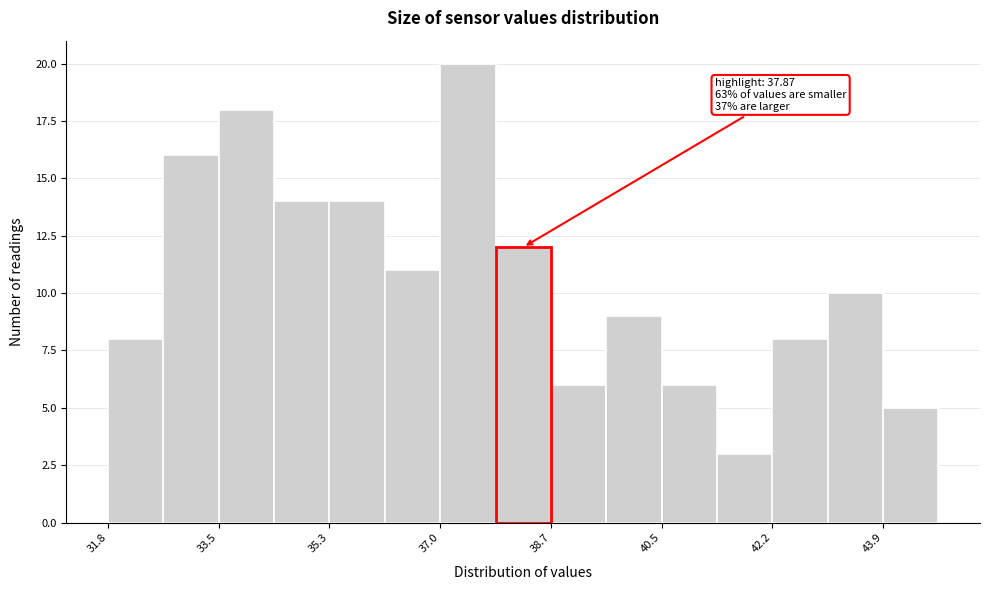

Over which range of the x-axis is the bar tallest?

37.0 to 37.8